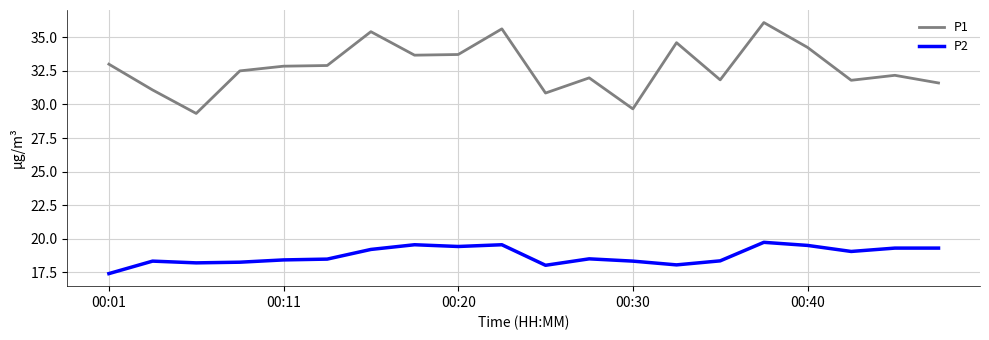

Which series has the largest range (max minus min)?

P1